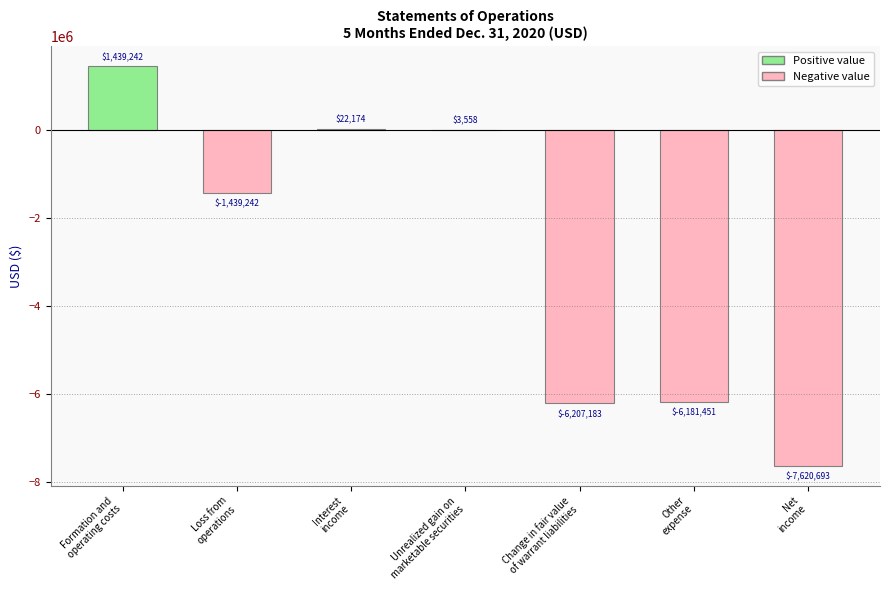

What is the maximum value shown in the chart?

1439242